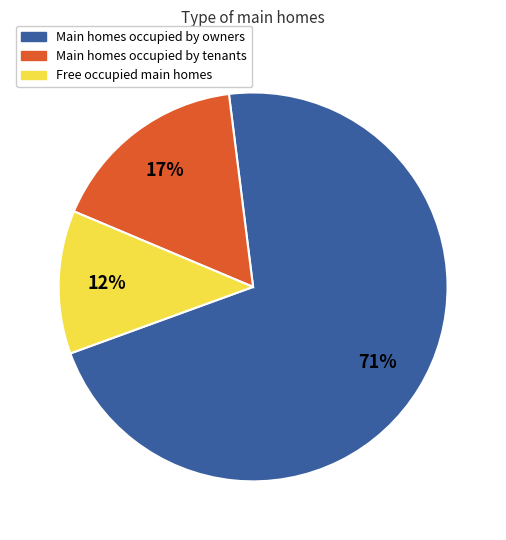

What percentage is the Main homes occupied by tenants slice, to the nearest percent?

17%